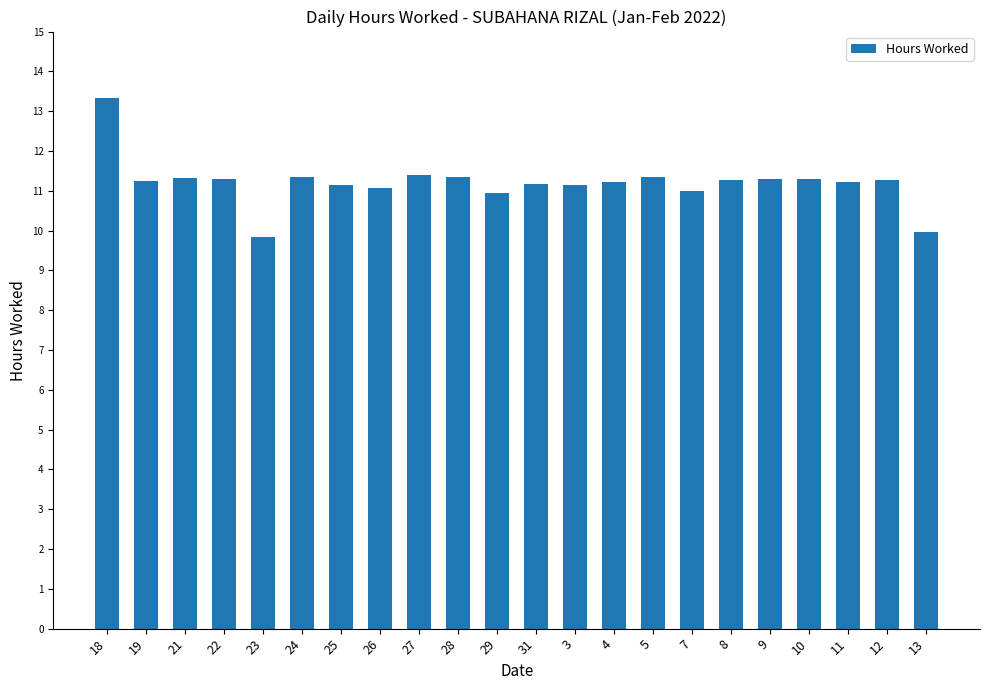

What is the value of the 20th bar from the left?

11.2